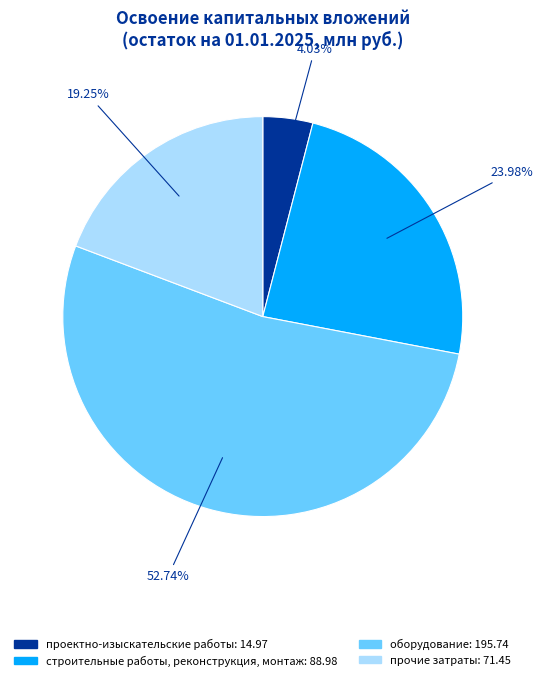

Is the sum of строительные работы, реконструкция, монтаж and проектно-изыскательские работы greater than half?

No